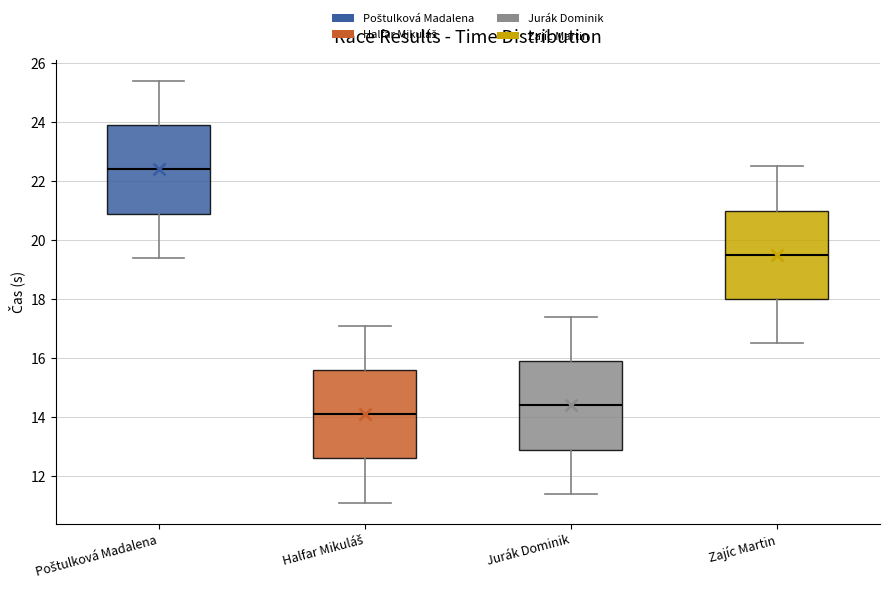

Reading left to right, read every box against the y-axis: the position of its median line, the range the box covers, and the ends of its whiskers. The values are not printed on the chart, so give them approximately, as read against the axis.

Poštulková Madalena: median 22.4, box 21.0 to 24.0, whiskers 19.4 to 25.4
Halfar Mikuláš: median 14.2, box 12.6 to 15.6, whiskers 11.2 to 17.2
Jurák Dominik: median 14.4, box 13.0 to 16.0, whiskers 11.4 to 17.4
Zajíc Martin: median 19.6, box 18.0 to 21.0, whiskers 16.6 to 22.6